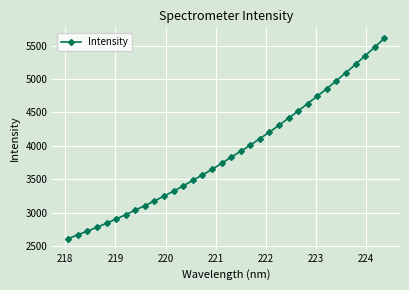

What is the average value?

3895.9